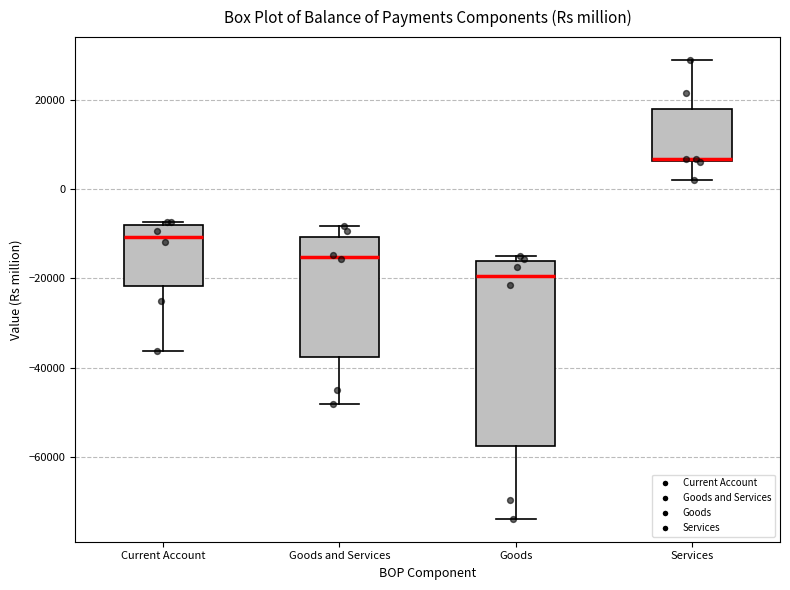

Where is the upper edge of the box for Services on the y-axis? The values are not printed on the chart, so give them approximately, as read against the axis.

18000